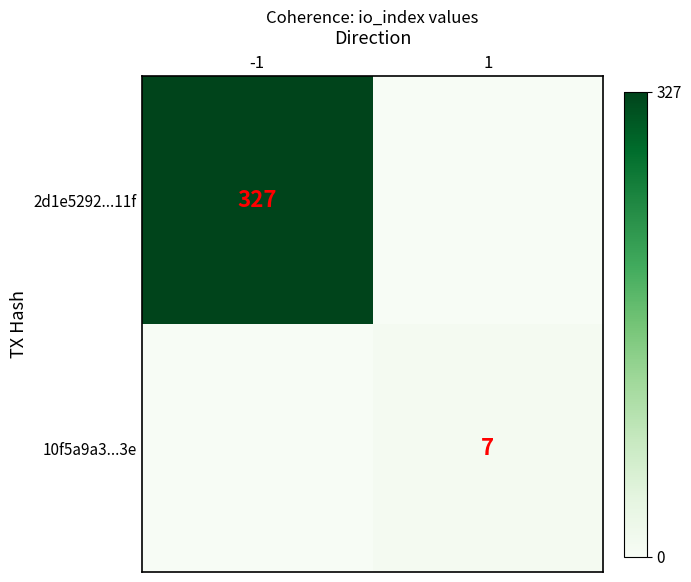

True or false: 10f5a9a3...3e has a value of 7 at 1.

True